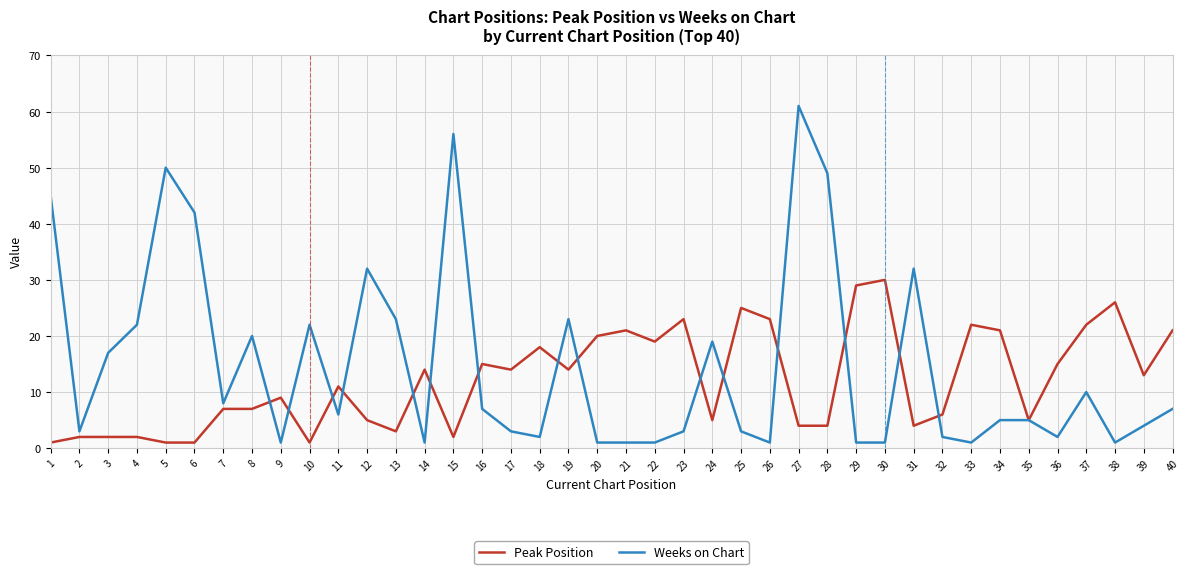

Which category has the highest value in the Weeks on Chart series?

27